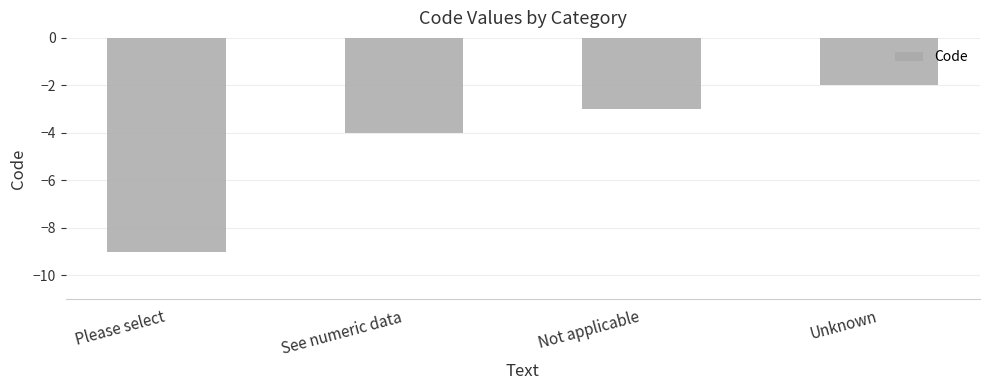

What is the difference between the second highest and minimum values?

6